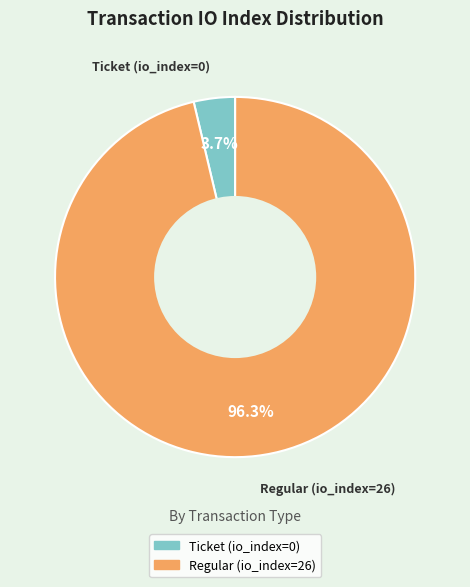

Rank the categories by value from highest to lowest.

Regular (io_index=26), Ticket (io_index=0)